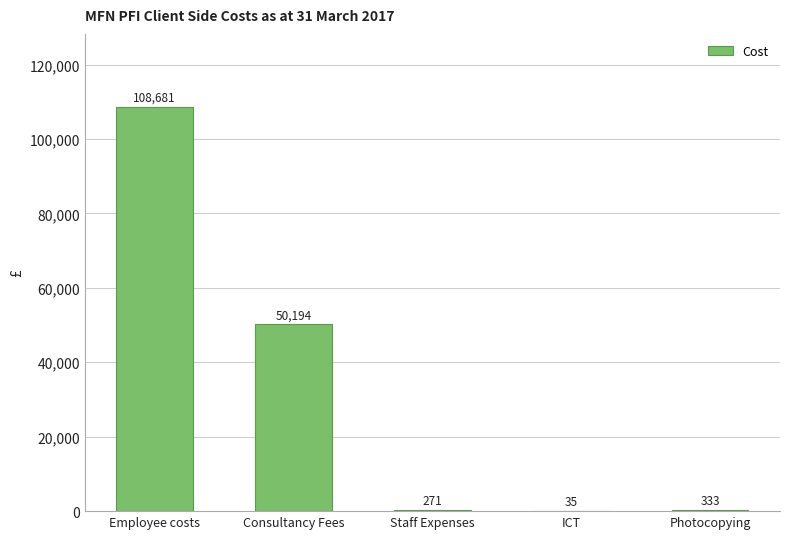

What is the greatest value displayed?

108681.4